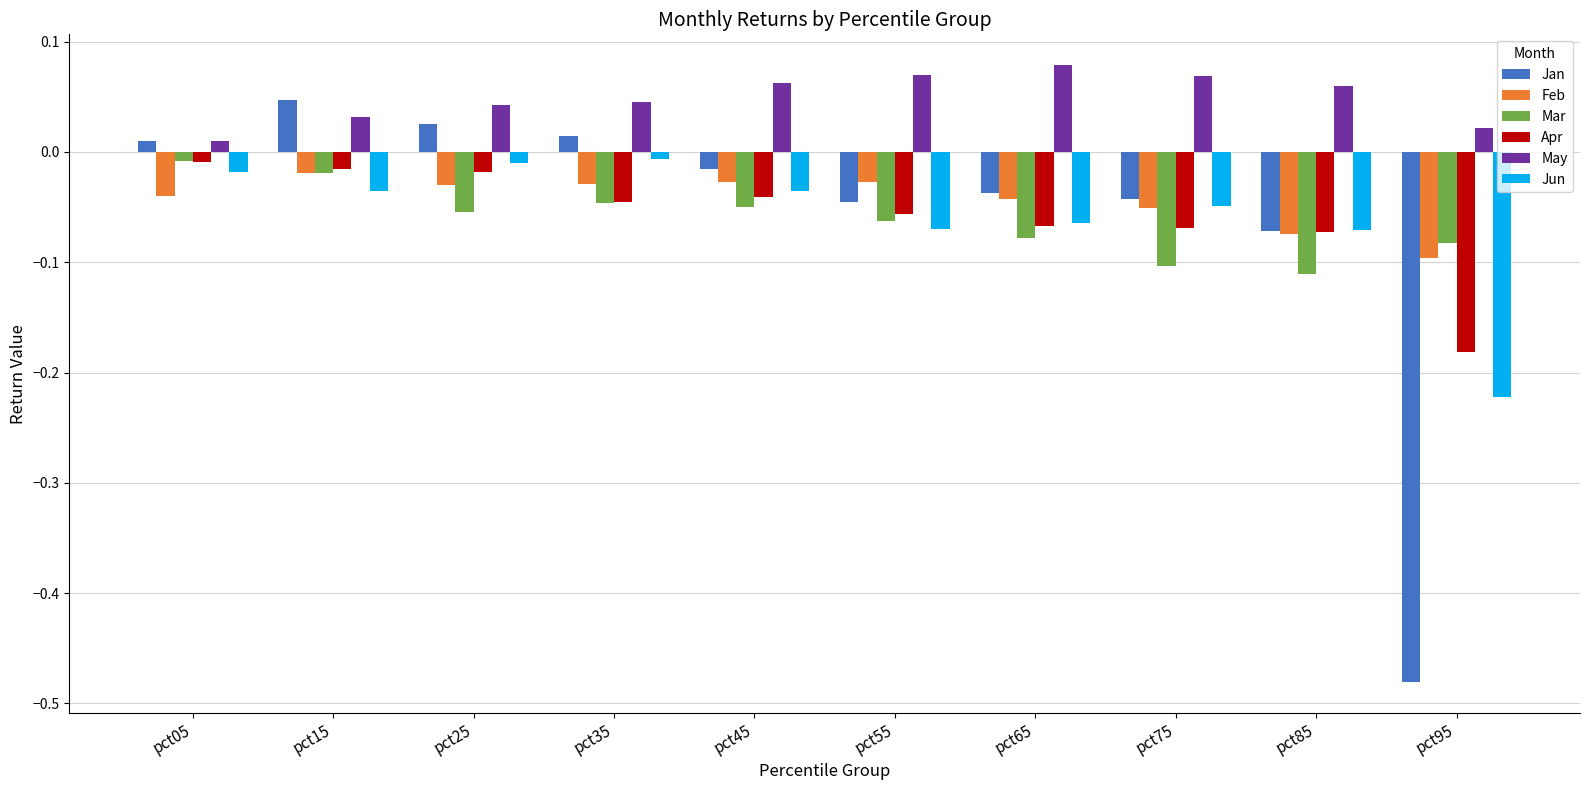

How many bars are there in total?

60